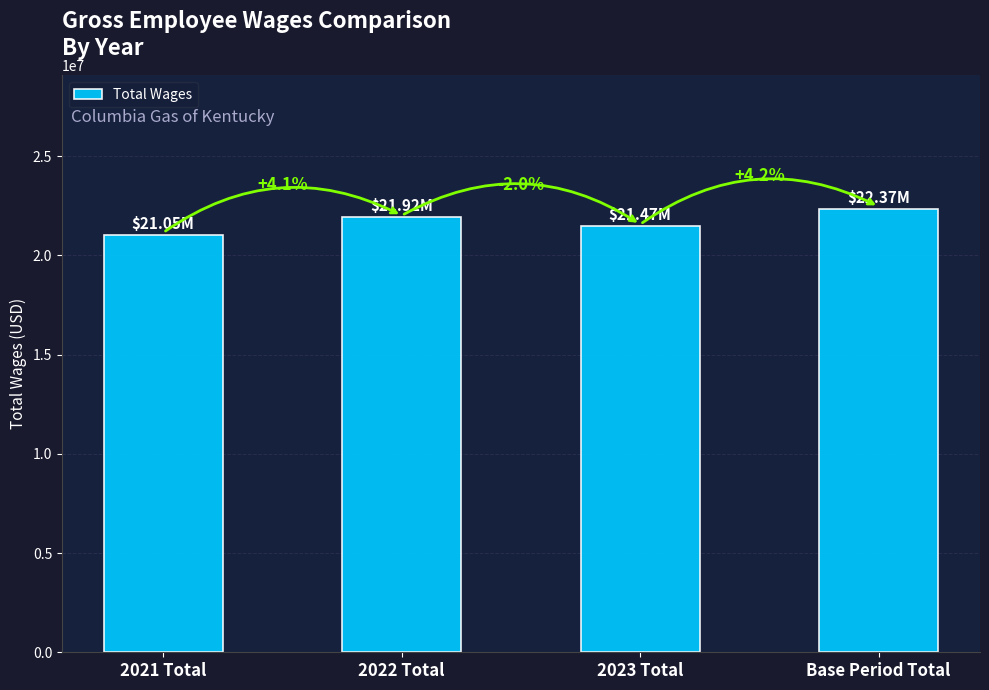

Does the chart contain any negative values?

No